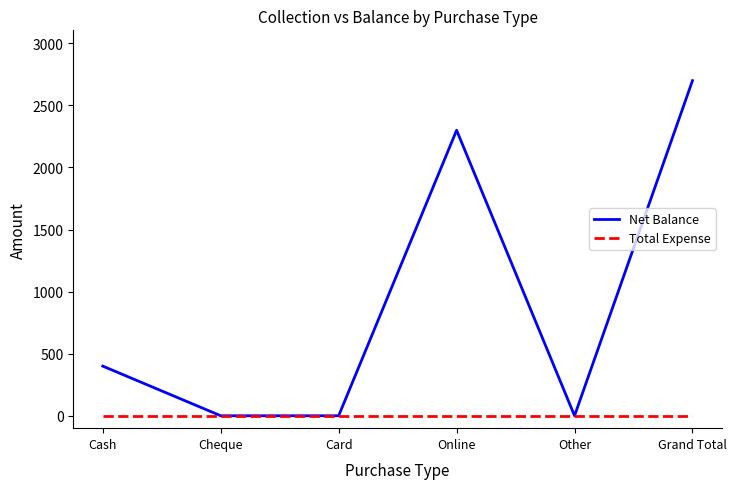

The value of Total Expense at Online is 0. True or false?

True